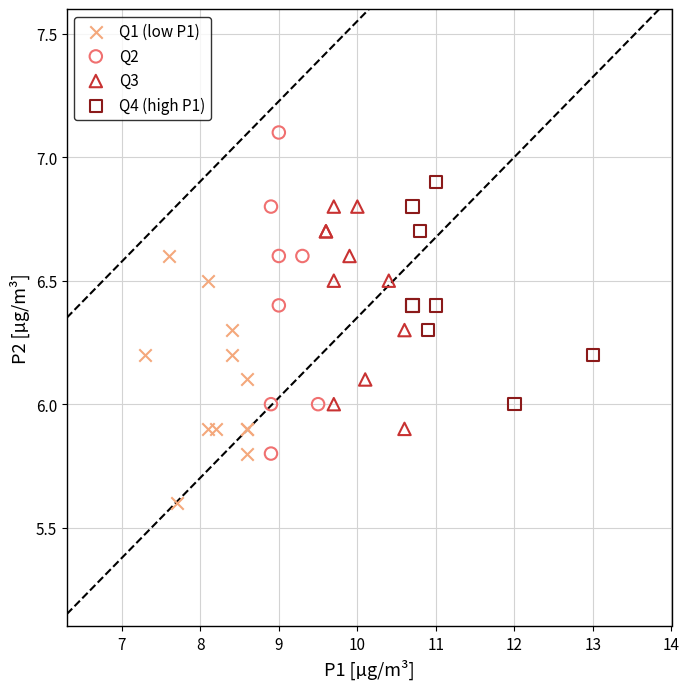

Which series reaches the minimum Y coordinate?

Q1 (low P1)